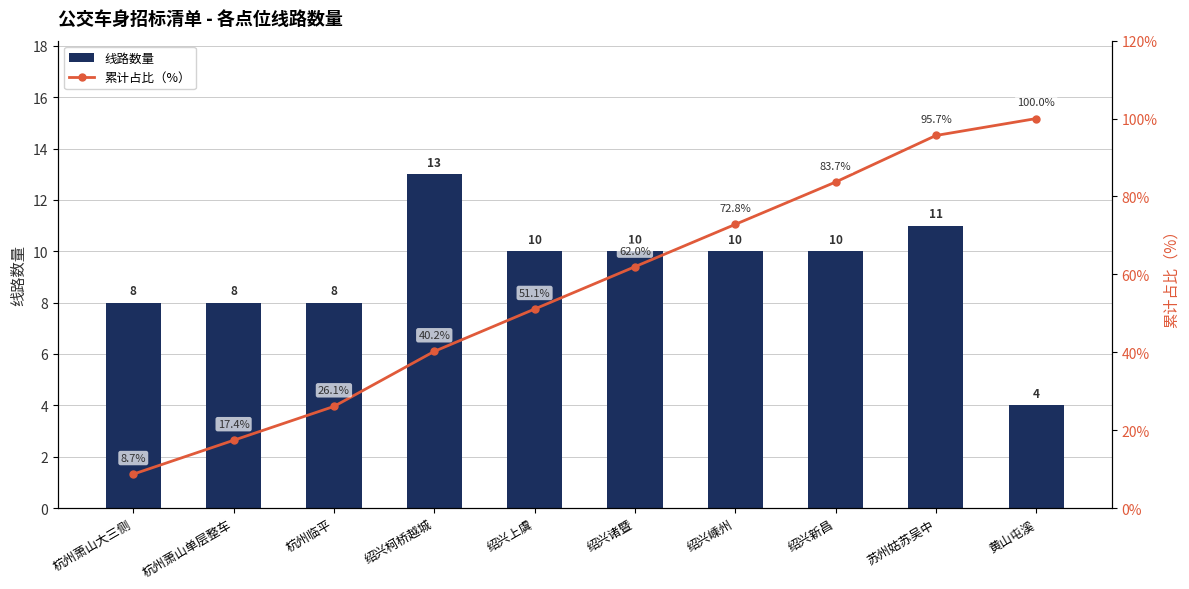

What is the approximate value of 线路数量 at 黄山屯溪?

4